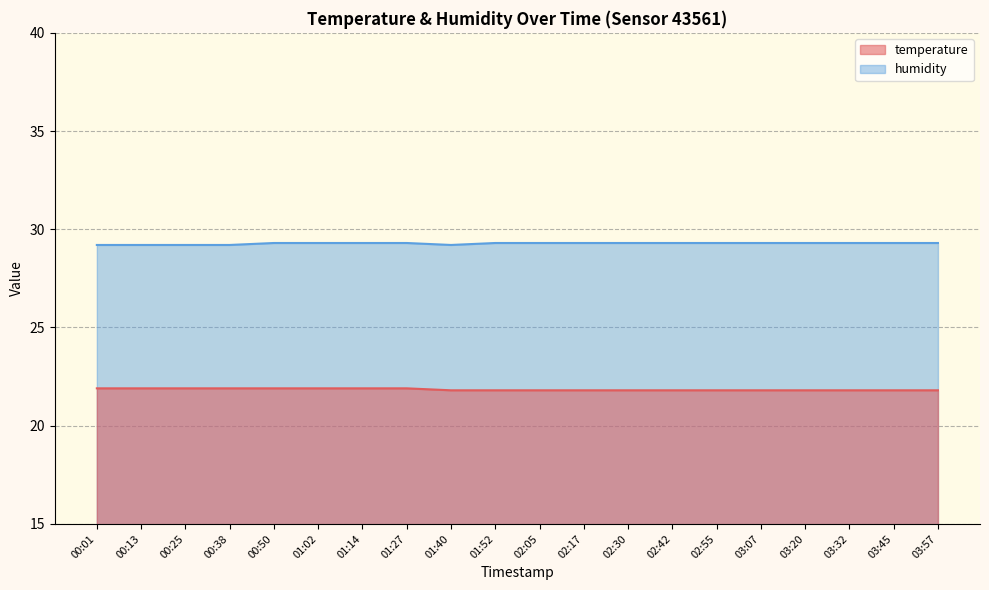

Count the number of data series in this chart.

2